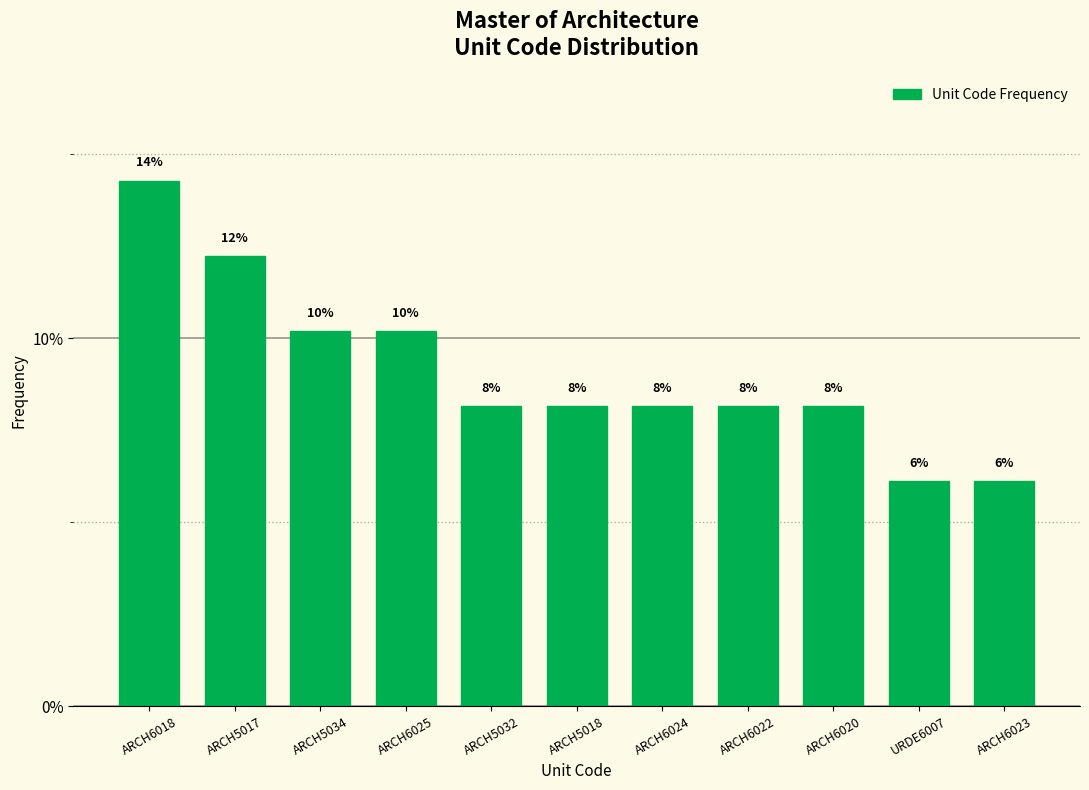

How many bars are there in total?

11